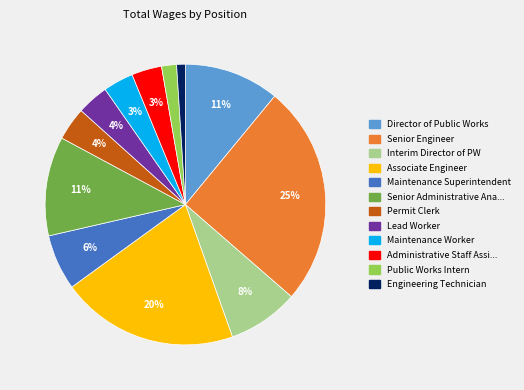

To the nearest percent, what is the difference between the largest and smallest slice percentages?

24%